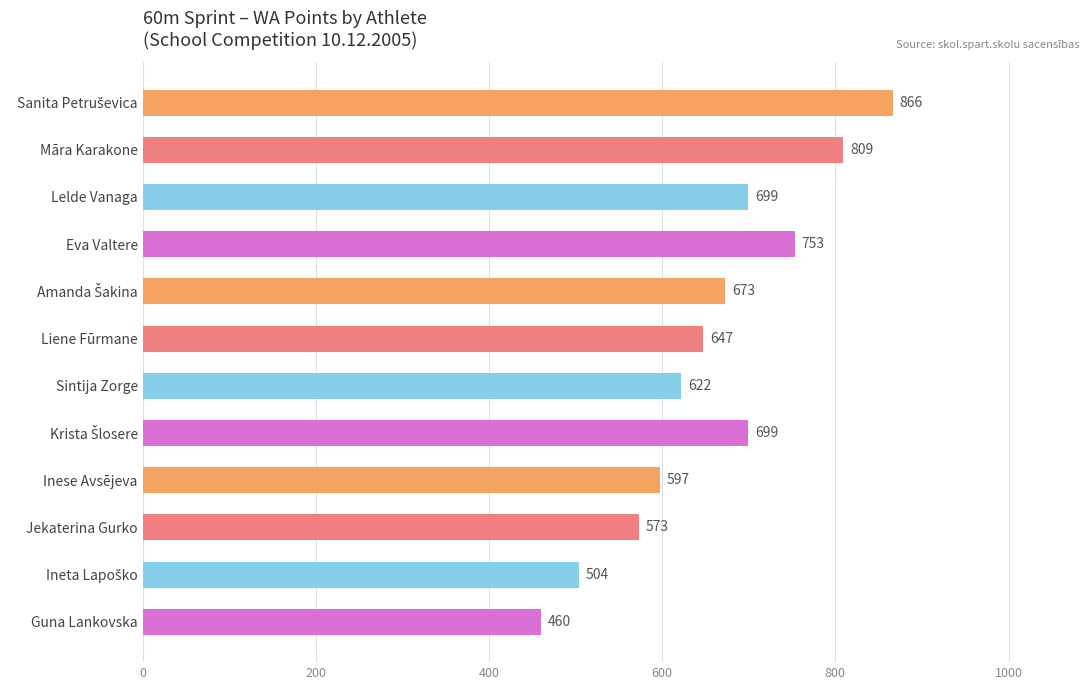

What is the sum of all values?

7902